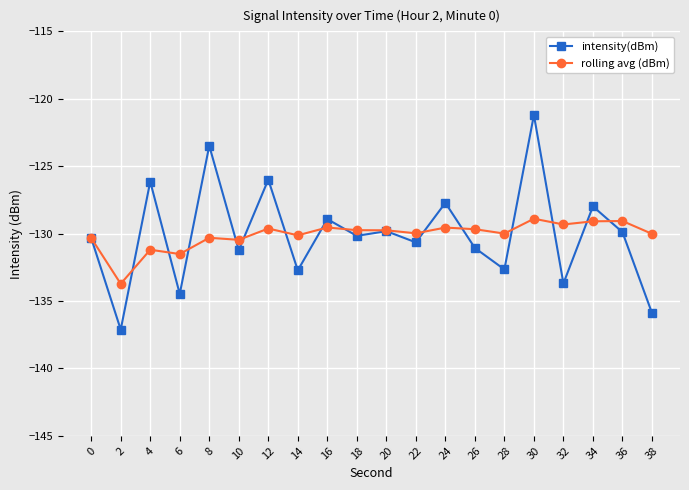

Which series has the largest range (max minus min)?

intensity(dBm)